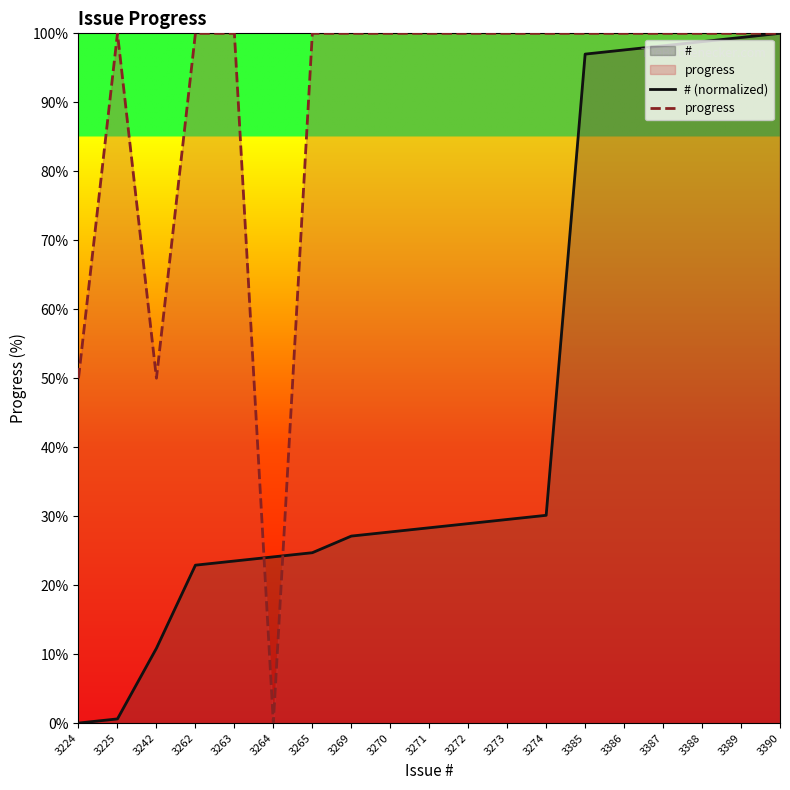

After their last crossing, which series has the higher values: # (normalized) or progress?

progress